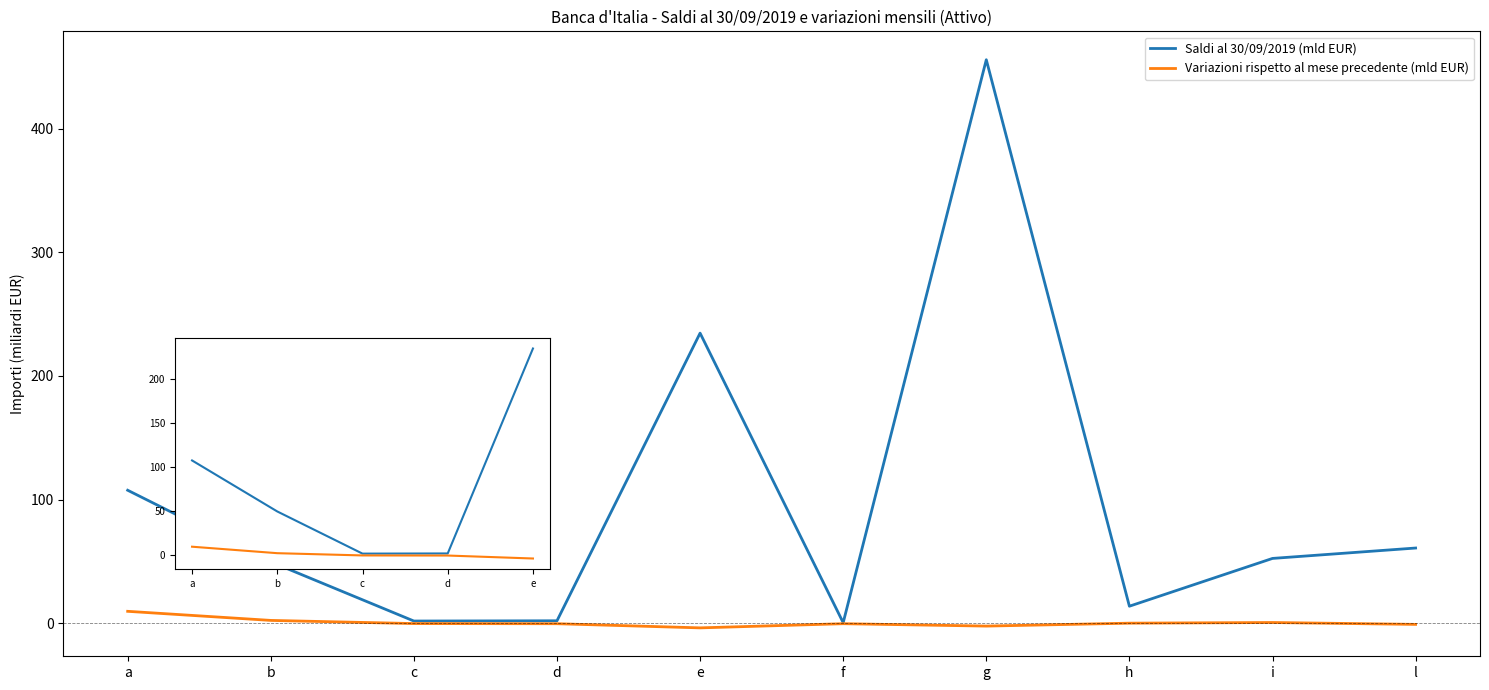

How many series are shown in this chart?

2